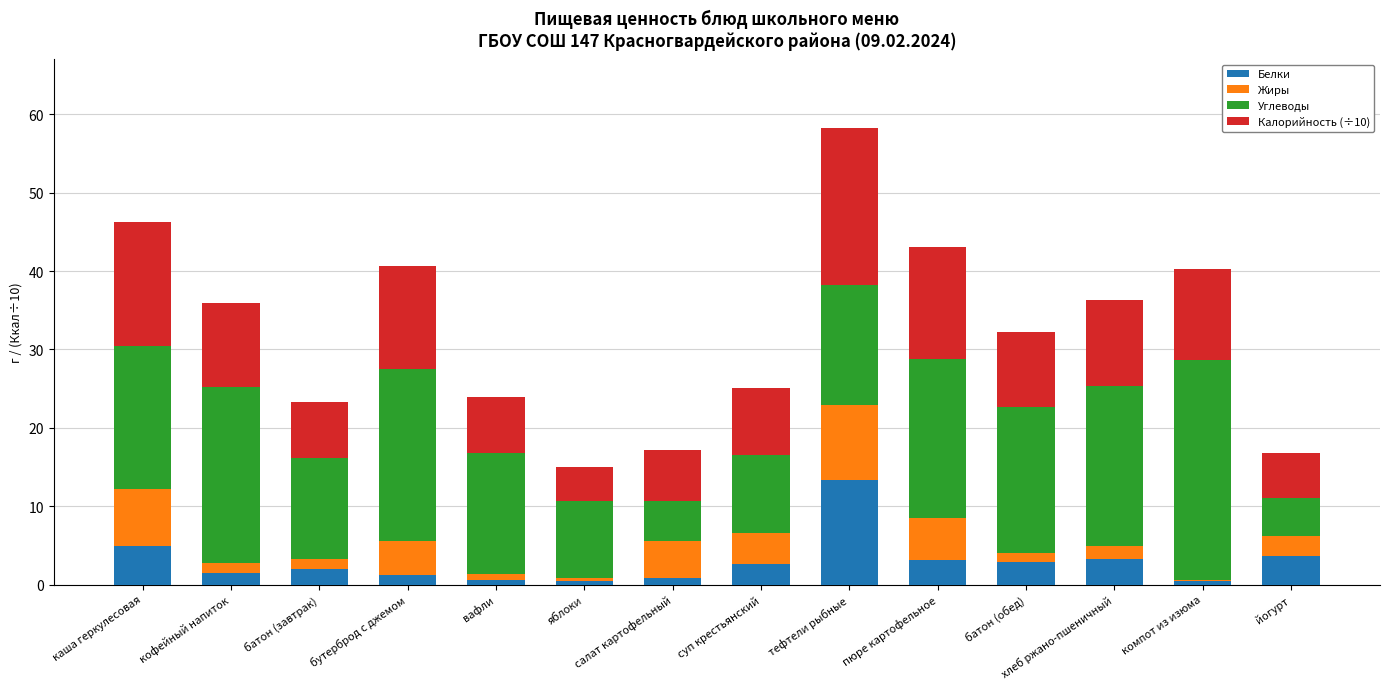

Are the bars grouped side by side (vs. stacked)?

No